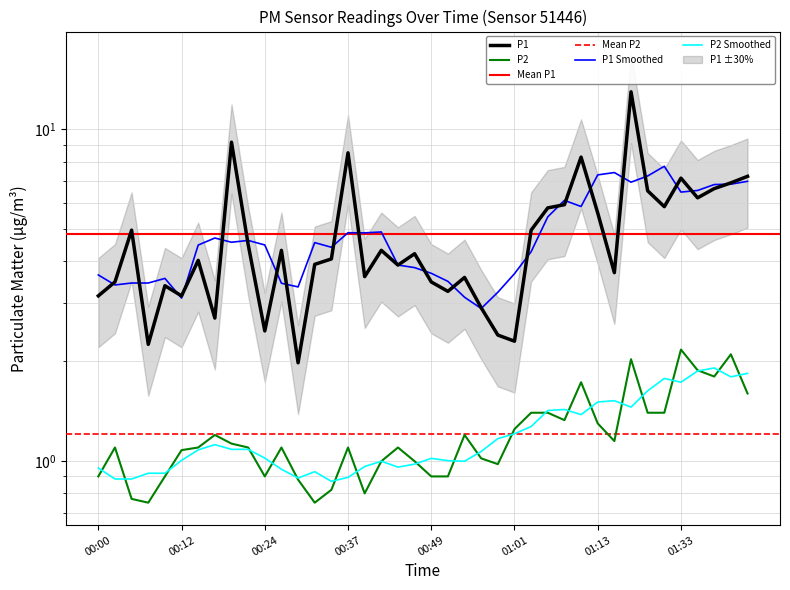

Reading left to right, extract all data points from this chart.

P1: 00:00=3.1	00:03=3.5	00:05=5.0	00:07=2.2	00:10=3.4	00:12=3.1	00:15=4.0	00:17=2.7	00:20=9.2	00:22=4.5	00:24=2.5	00:27=4.3	00:29=2.0	00:32=3.9	00:34=4.1	00:37=8.5	00:39=3.6	00:42=4.3	00:44=3.9	00:47=4.2	00:49=3.5	00:51=3.2	00:54=3.6	00:56=2.9	00:59=2.4	01:01=2.3	01:04=5.0	01:06=5.8	01:08=5.9	01:11=8.2	01:13=5.6	01:16=3.7	01:22=13.0	01:24=6.5	01:30=5.8	01:33=7.1	01:35=6.2	01:38=6.6	01:40=6.9	01:43=7.2
P2: 00:00=0.9	00:03=1.1	00:05=0.8	00:07=0.8	00:10=0.9	00:12=1.1	00:15=1.1	00:17=1.2	00:20=1.1	00:22=1.1	00:24=0.9	00:27=1.1	00:29=0.9	00:32=0.8	00:34=0.8	00:37=1.1	00:39=0.8	00:42=1.0	00:44=1.1	00:47=1.0	00:49=0.9	00:51=0.9	00:54=1.2	00:56=1.0	00:59=1.0	01:01=1.2	01:04=1.4	01:06=1.4	01:08=1.3	01:11=1.7	01:13=1.3	01:16=1.1	01:22=2.0	01:24=1.4	01:30=1.4	01:33=2.2	01:35=1.9	01:38=1.8	01:40=2.1	01:43=1.6